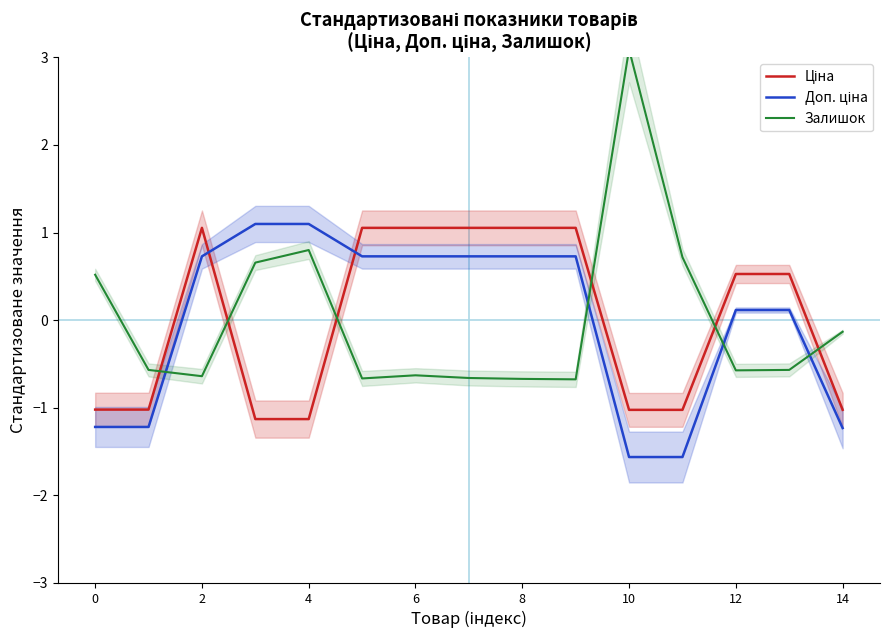

Does the chart have visible grid lines?

No